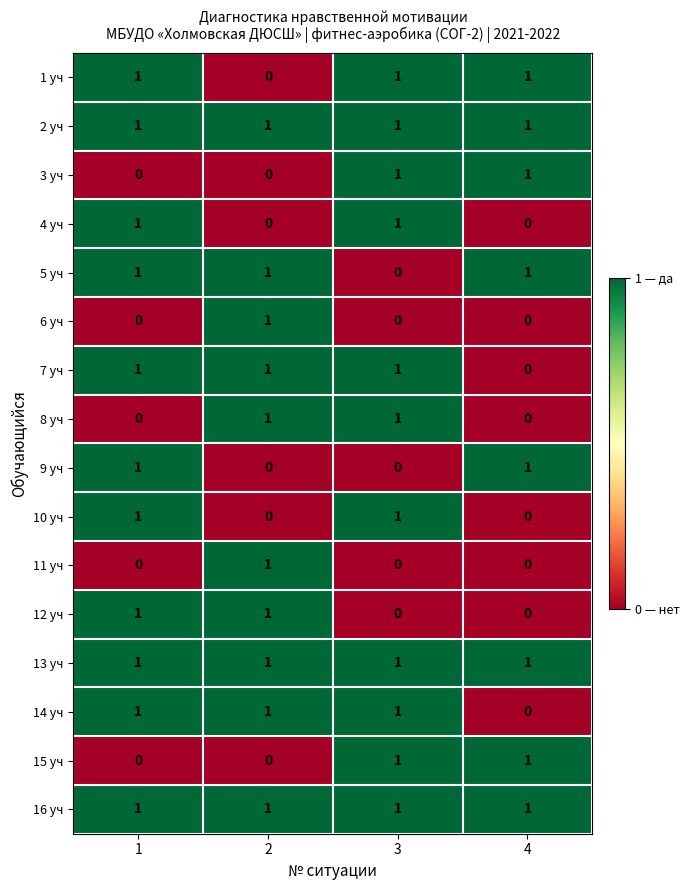

What is the total value across all series at 4?

8